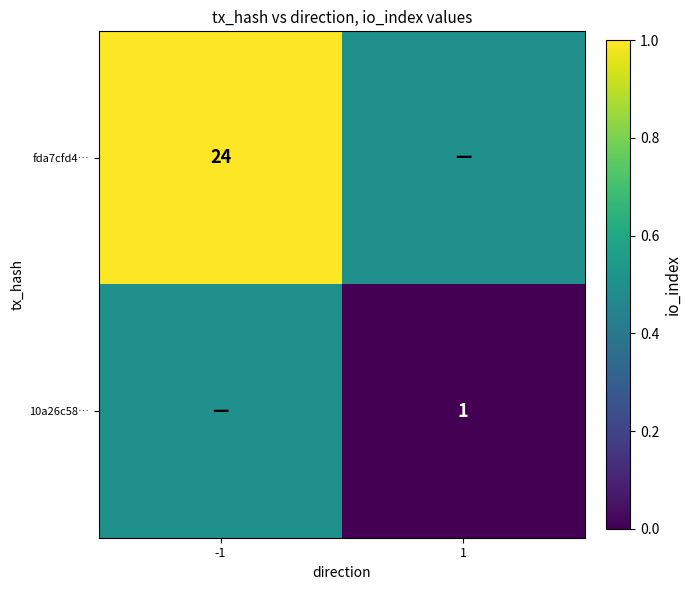

True or false: 10a26c58… has a value of 1.7 at 1.

False